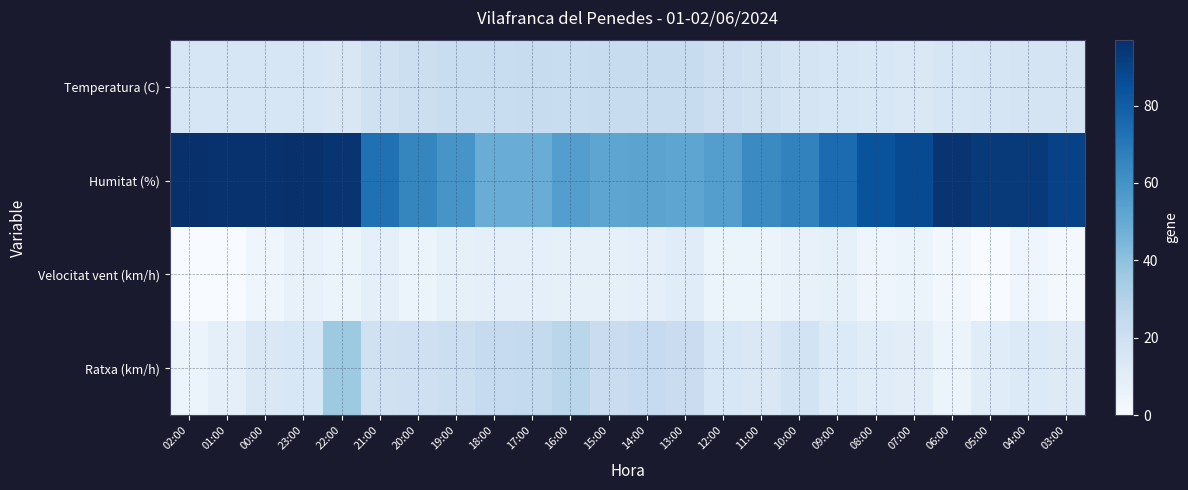

Which has a higher value, 06:00 or 11:00?

11:00